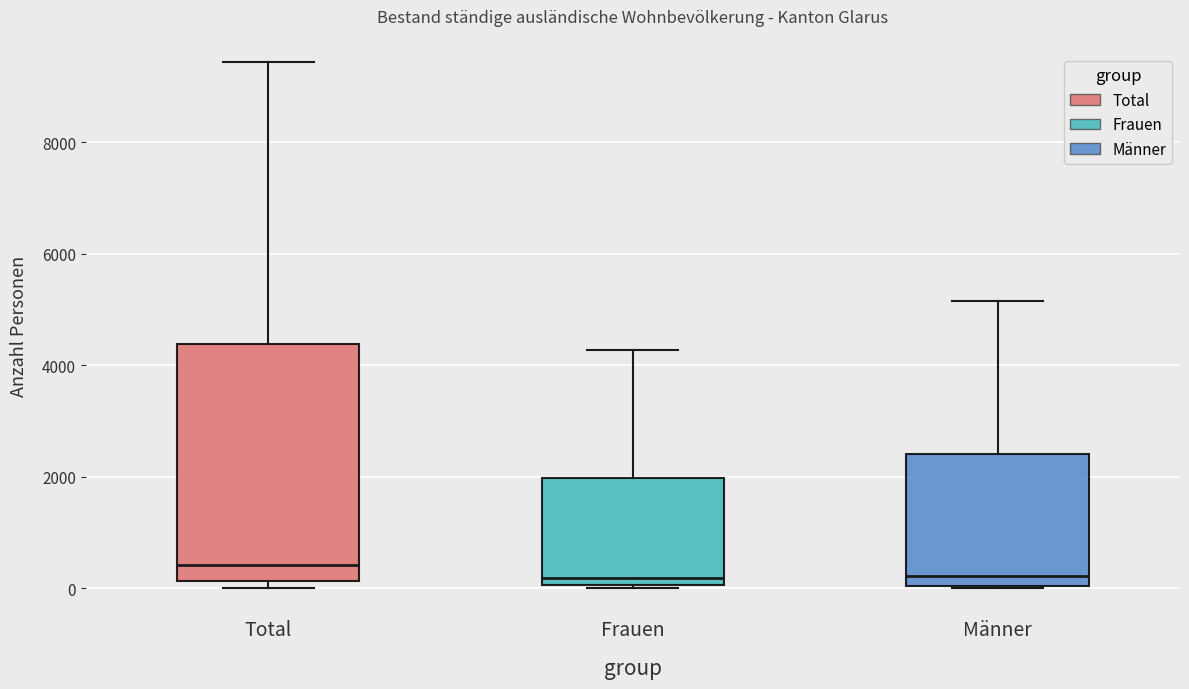

Reading left to right, read every box against the y-axis: the position of its median line, the range the box covers, and the ends of its whiskers. The values are not printed on the chart, so give them approximately, as read against the axis.

Total: median 400, box 200 to 4400, whiskers 0 to 9400
Frauen: median 200, box 0 to 2000, whiskers 0 to 4200
Männer: median 200, box 0 to 2400, whiskers 0 to 5200